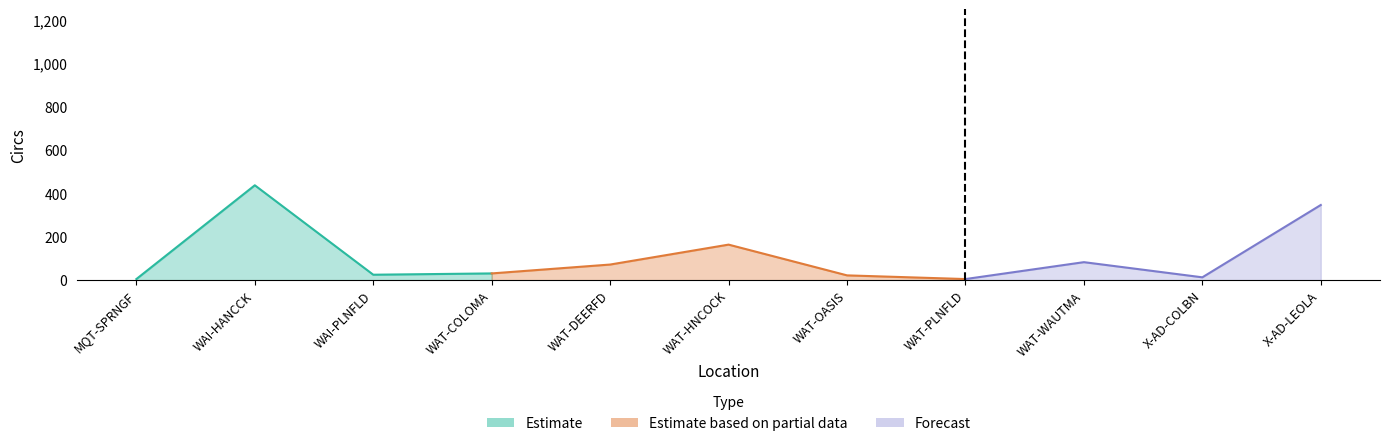

List the labels in order of value, smallest first.

MQT-SPRNGF, WAT-PLNFLD, X-AD-COLBN, WAT-OASIS, WAI-PLNFLD, WAT-COLOMA, WAT-DEERFD, WAT-WAUTMA, WAT-HNCOCK, X-AD-LEOLA, WAI-HANCCK